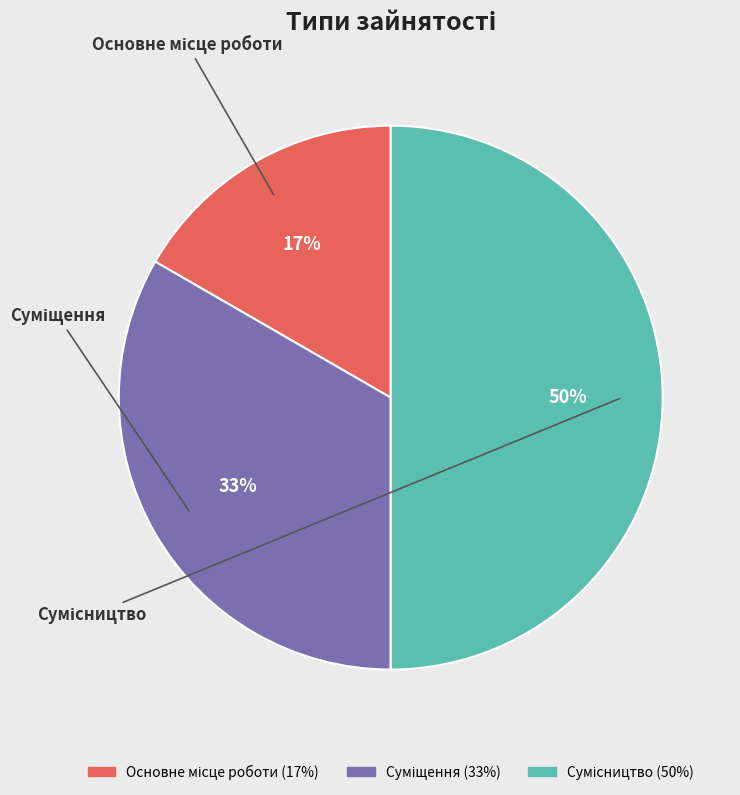

To the nearest percent, what is the average slice percentage?

33%